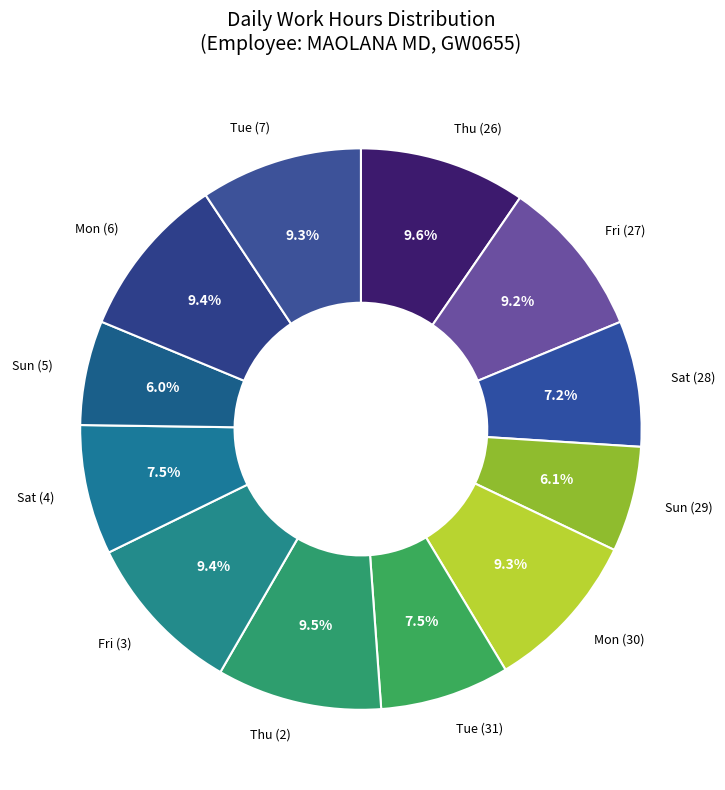

How many slices are in this pie chart?

12